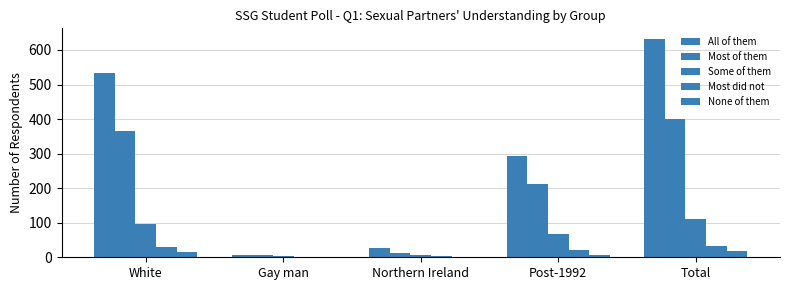

Reading right to left, transcribe all the data shown in this chart.

All of them: Total=631	Post-1992=293	Northern Ireland=27	Gay man=6	White=534
Most of them: Total=400	Post-1992=211	Northern Ireland=13	Gay man=7	White=365
Some of them: Total=110	Post-1992=66	Northern Ireland=6	Gay man=3	White=95
Most did not: Total=32	Post-1992=20	Northern Ireland=3	Gay man=0	White=29
None of them: Total=18	Post-1992=6	Northern Ireland=0	Gay man=0	White=14